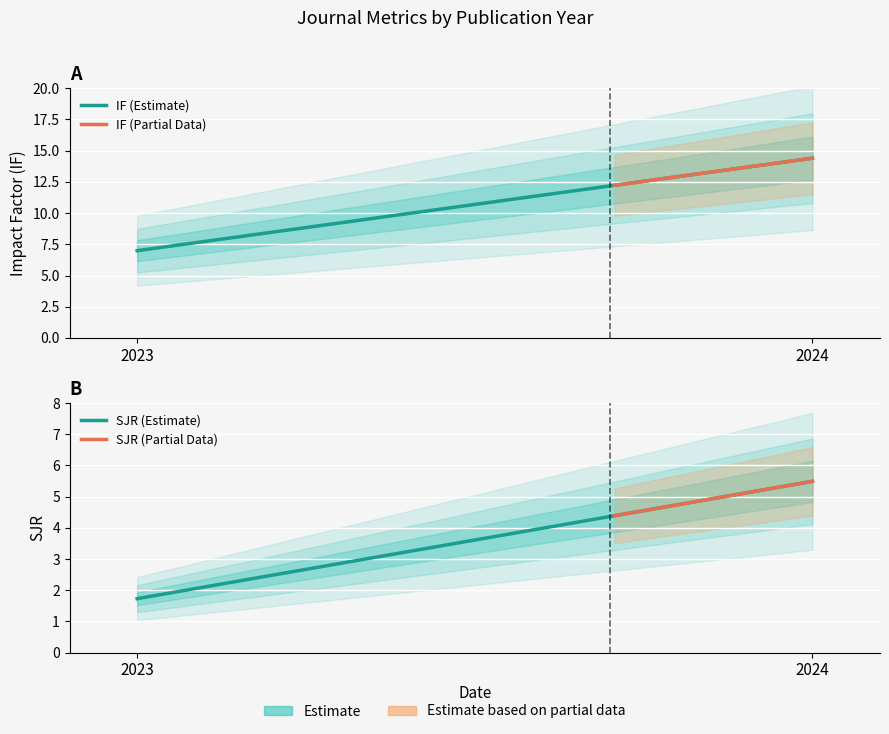

Reading left to right, what are all the values shown in this chart?

IF: 14.4	7.0
SJR: 5.5	1.7